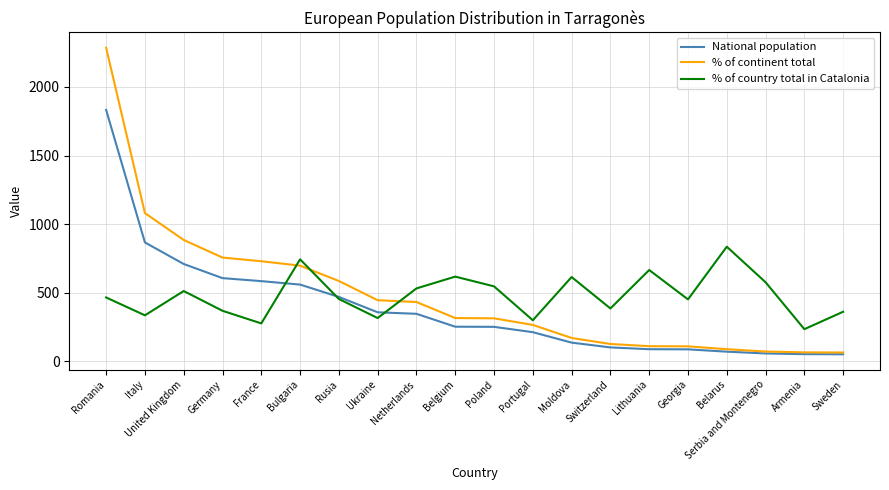

At which category is the sum across all series the highest?

Romania